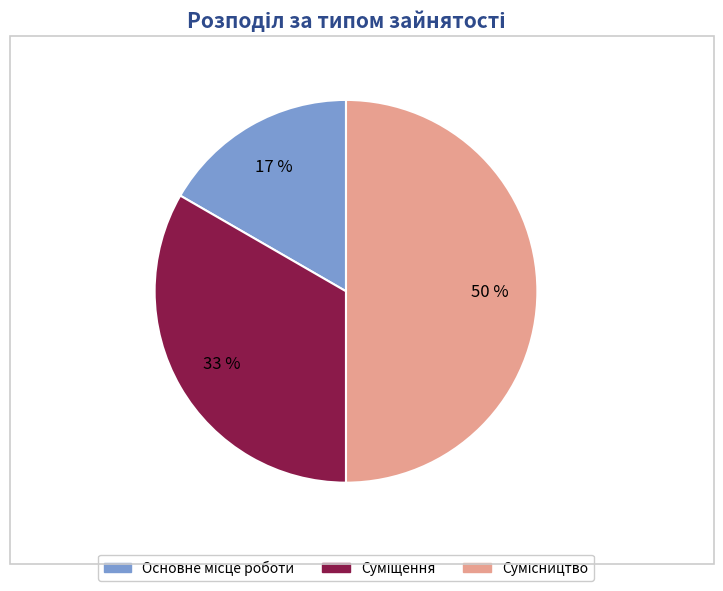

To the nearest percent, what is the average slice percentage?

33%